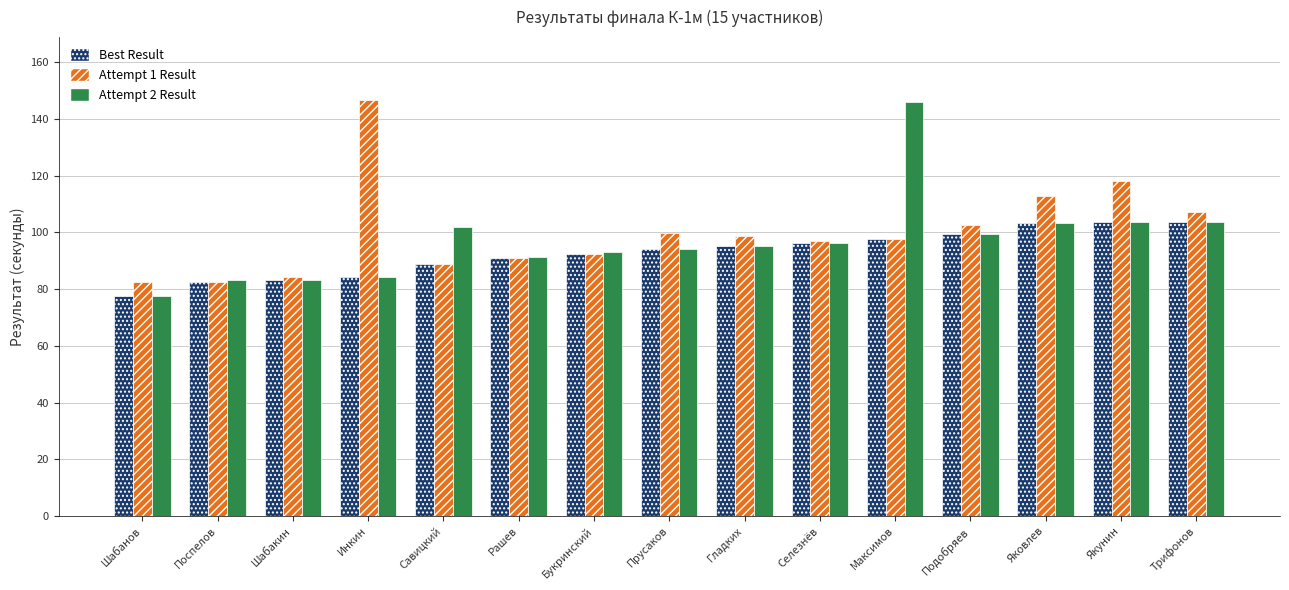

The value of Best Result at Якунин is 169.6. True or false?

False